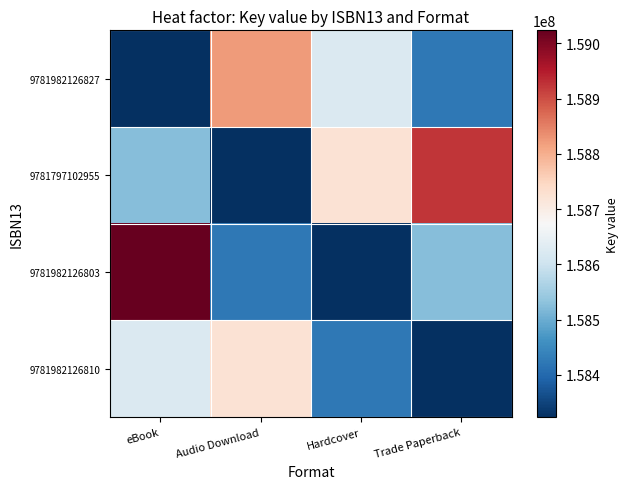

Reading right to left, extract all data points from this chart.

9781982126827: Trade Paperback=158423354	Hardcover=158623354	Audio Download=158823354	eBook=158323354
9781797102955: Trade Paperback=158923354	Hardcover=158723354	Audio Download=158323354	eBook=158523354
9781982126803: Trade Paperback=158523354	Hardcover=158323354	Audio Download=158423354	eBook=159023354
9781982126810: Trade Paperback=158323354	Hardcover=158423354	Audio Download=158723354	eBook=158623354